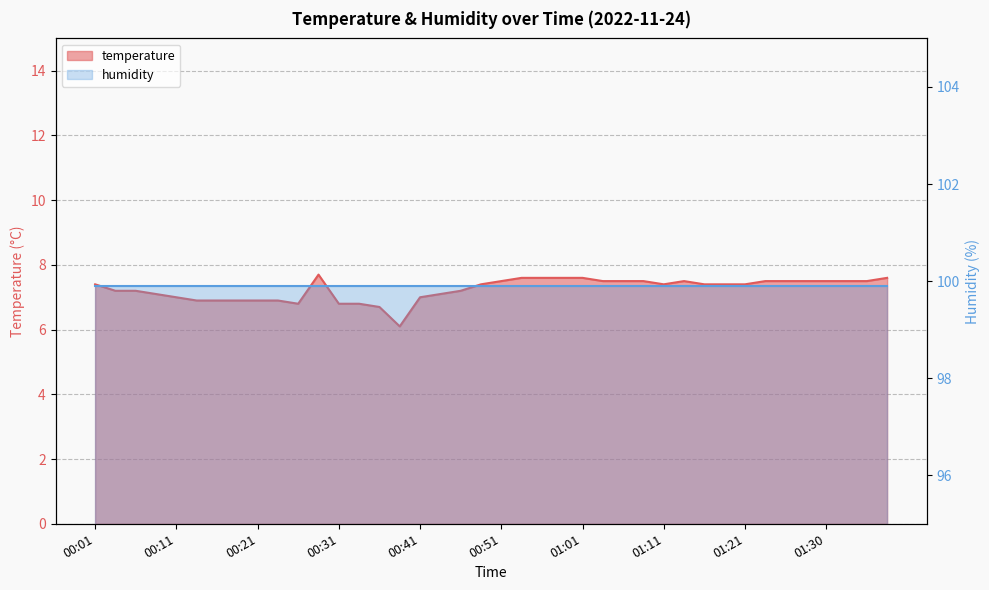

What is the label of the 8th point from the right?

01:21